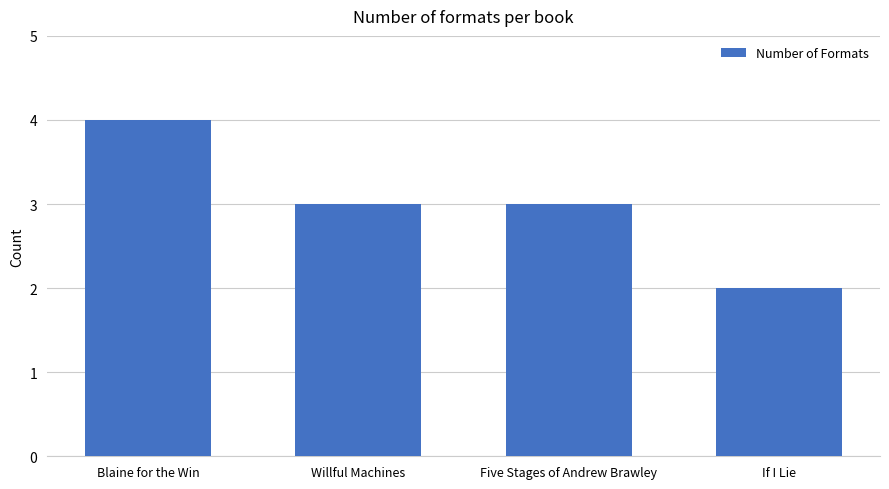

Which label corresponds to the smallest value in the chart?

If I Lie